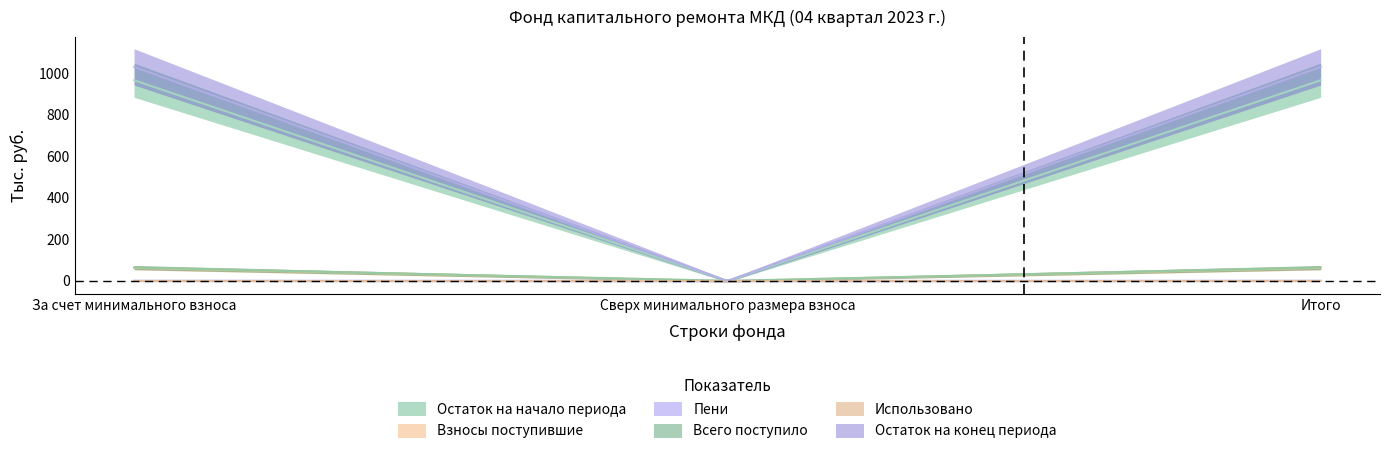

Which series has the largest range (max minus min)?

balance_end